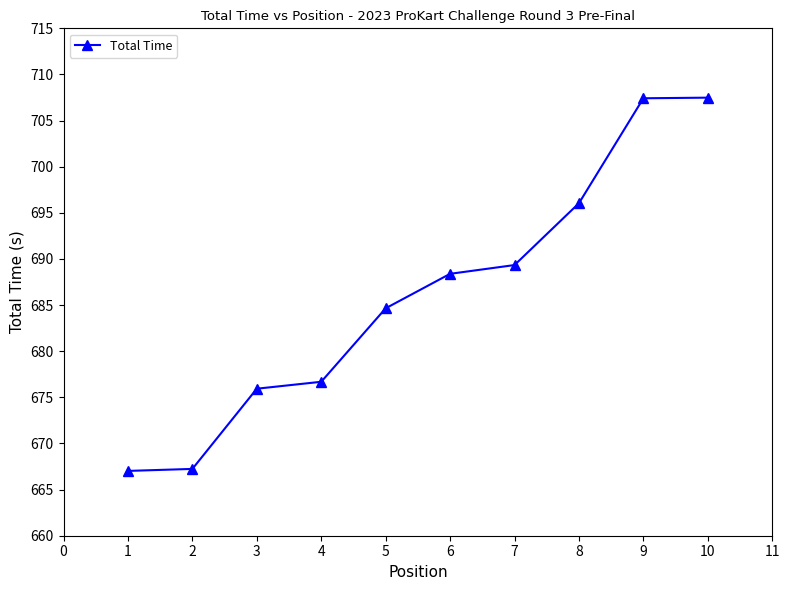

What is the value of the 6th point from the left?

688.4